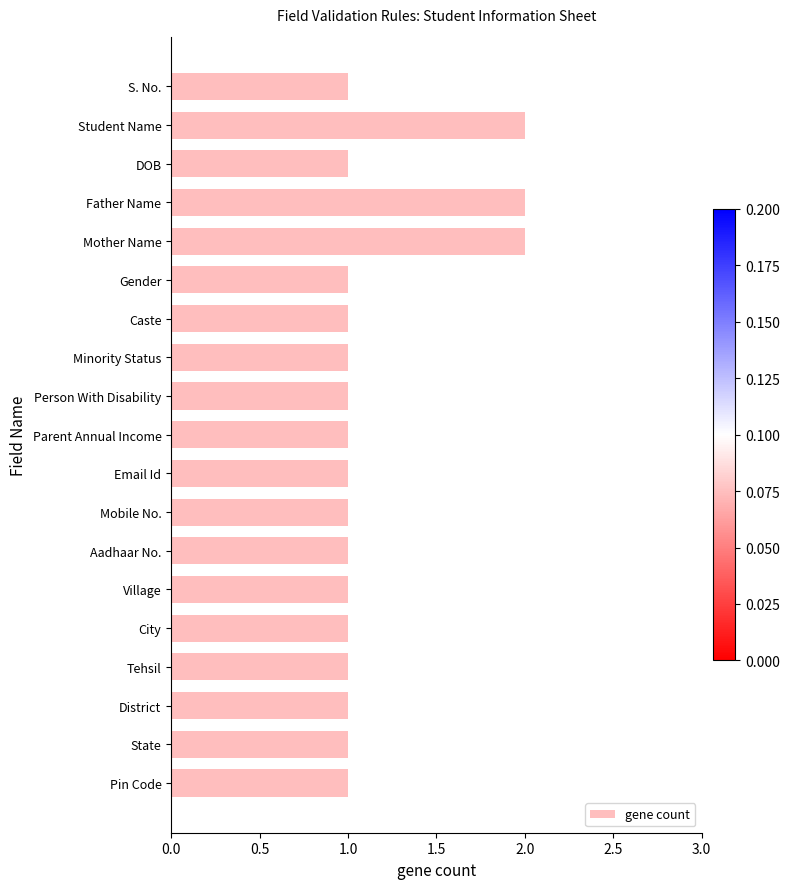

The chart shows a value of 1 at District. True or false?

True